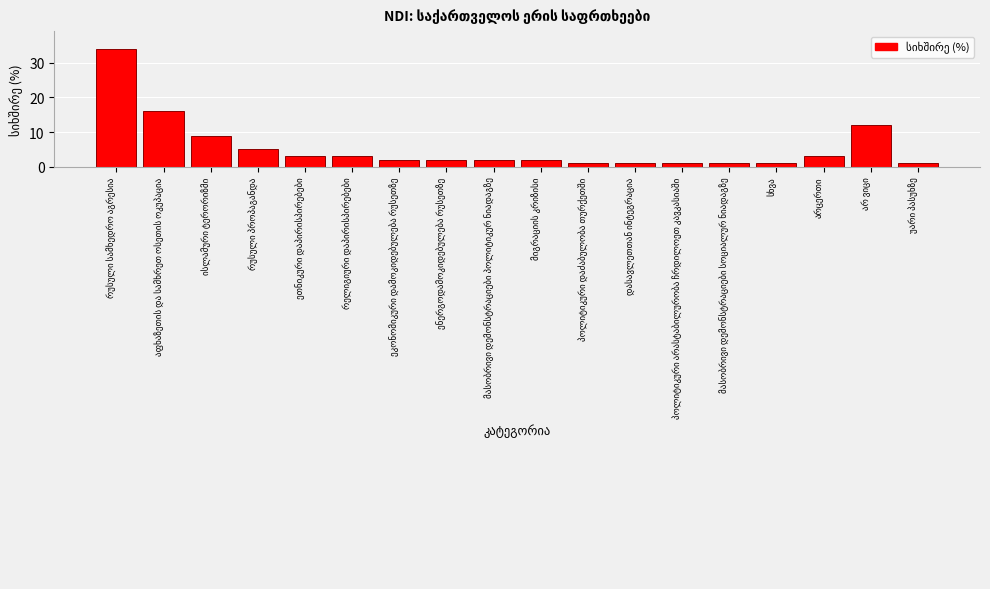

Reading left to right, transcribe all the data shown in this chart.

34	16	9	5	3	3	2	2	2	2	1	1	1	1	1	3	12	1